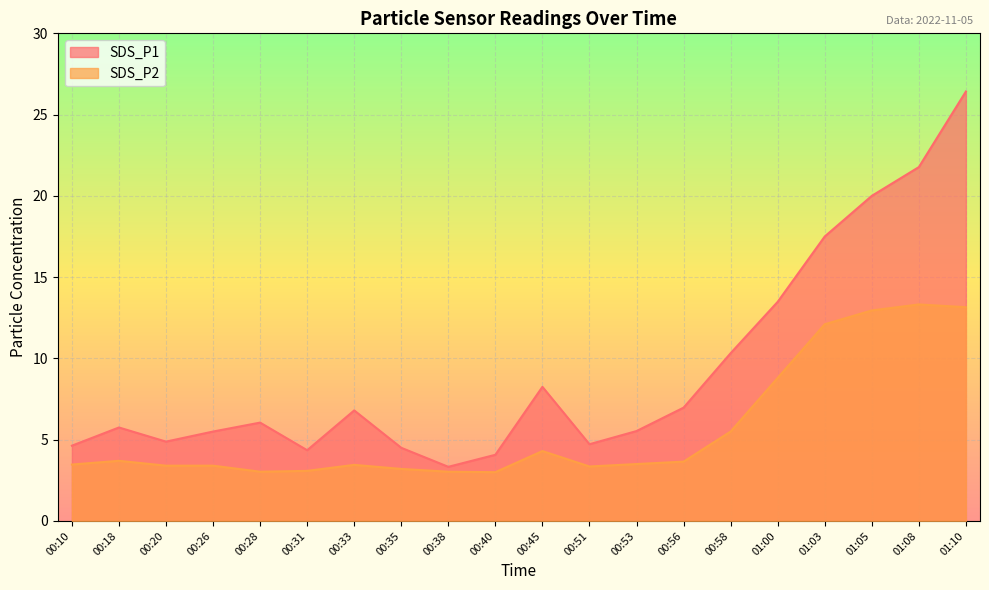

Which series has the largest total across all categories?

SDS_P1